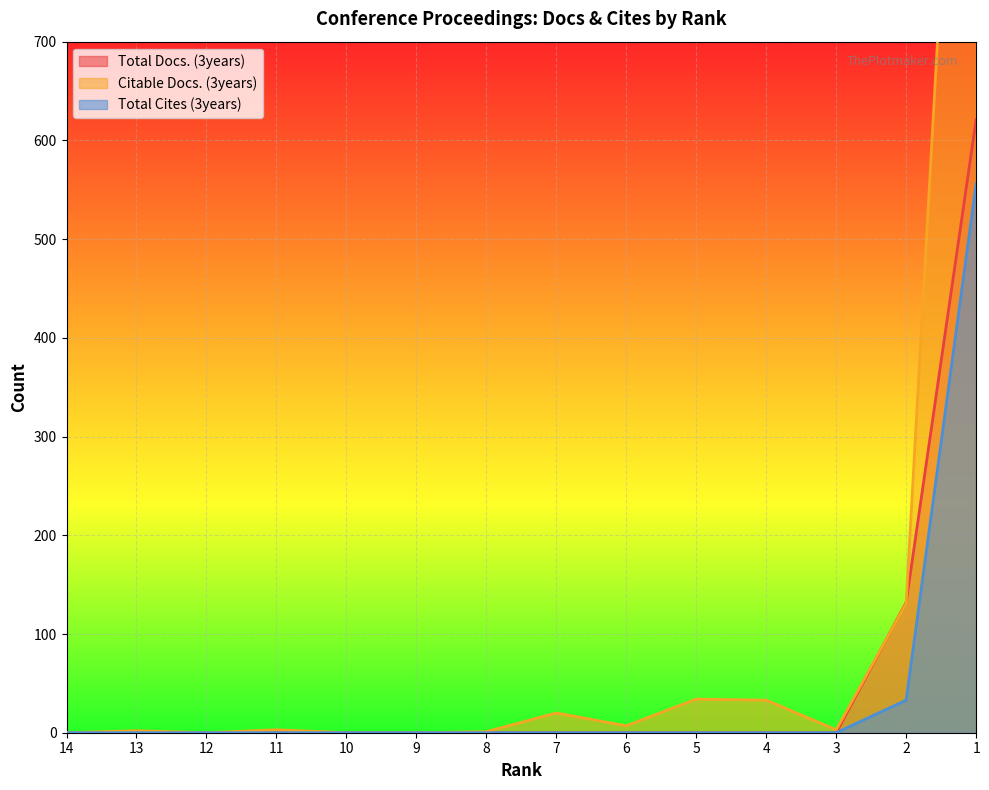

Rank the categories by Total Cites (3years) value from highest to lowest.

1, 2, 14, 13, 12, 11, 10, 9, 8, 7, 6, 5, 4, 3